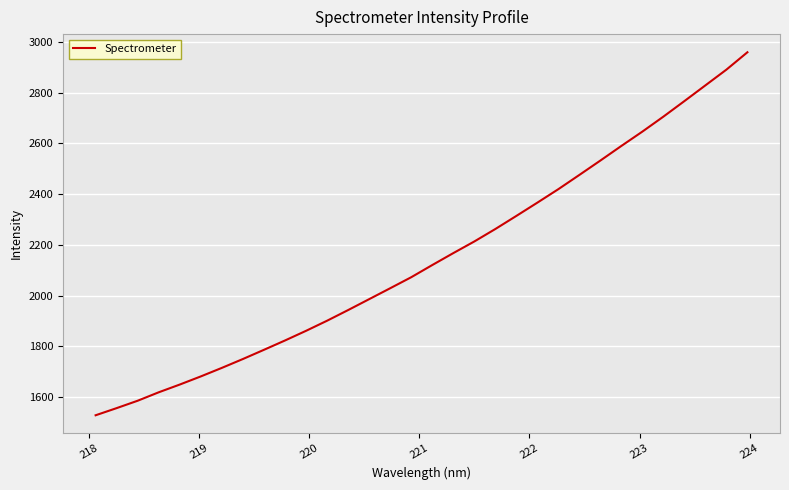

What is the difference between the maximum and minimum values?

1430.2